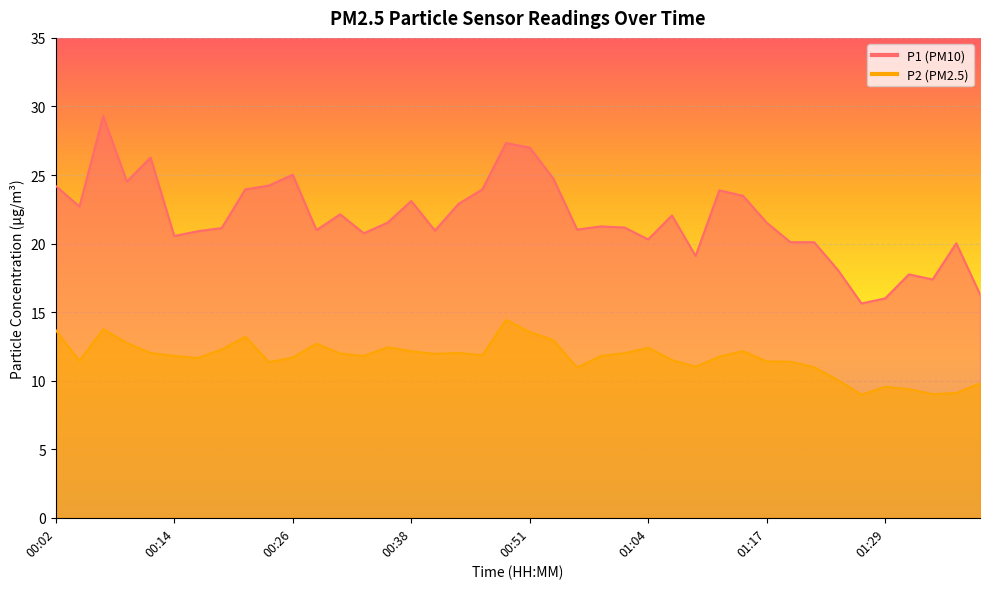

True or false: P1 and P2 intersect in this chart.

False